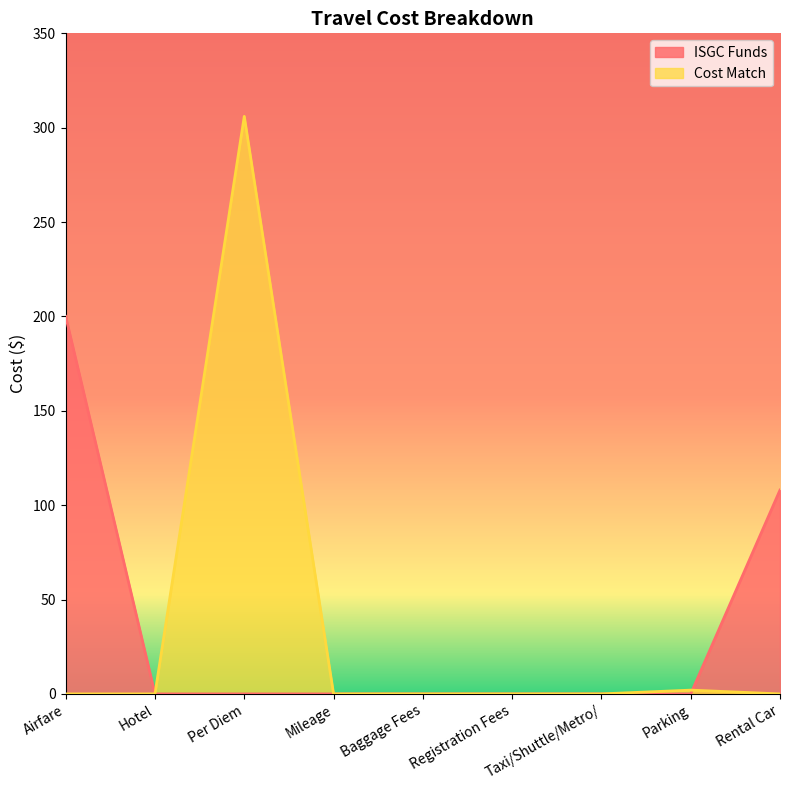

What is the label of the 6th point from the left?

Registration Fees